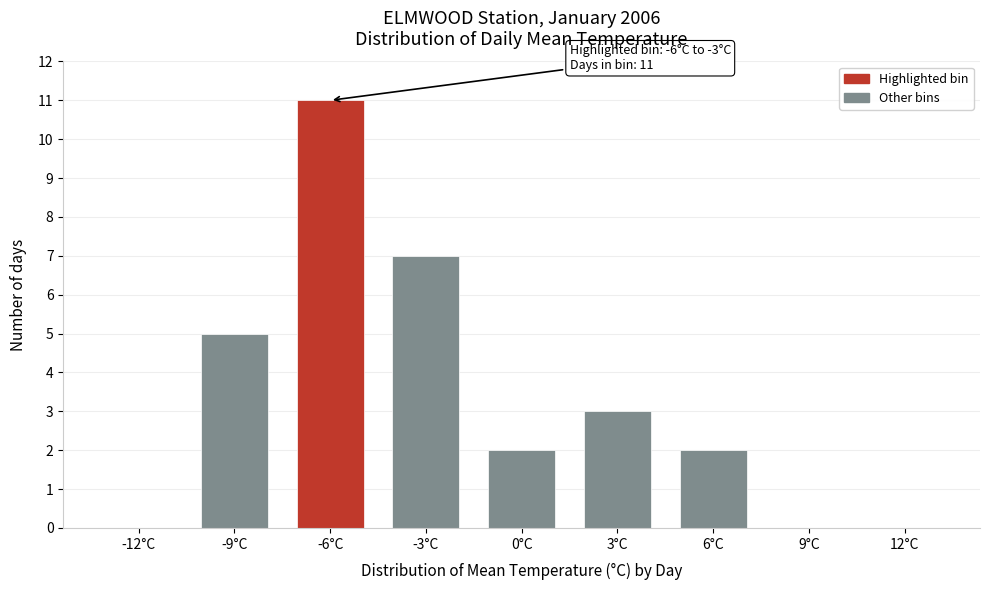

Reading left to right, list all the values displayed in this chart.

-12°C=0	-9°C=5	-6°C=11	-3°C=7	0°C=2	3°C=3	6°C=2	9°C=0	12°C=0